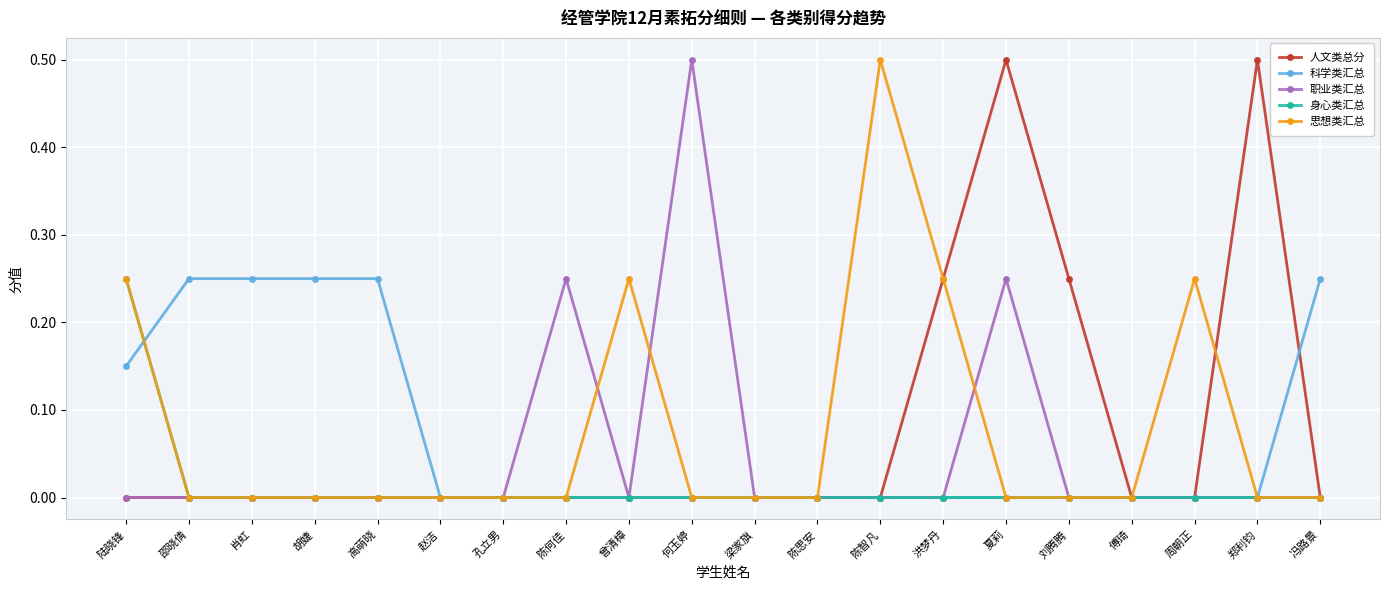

The value of 职业类汇总 at 陈何佳 is 0.4. True or false?

False